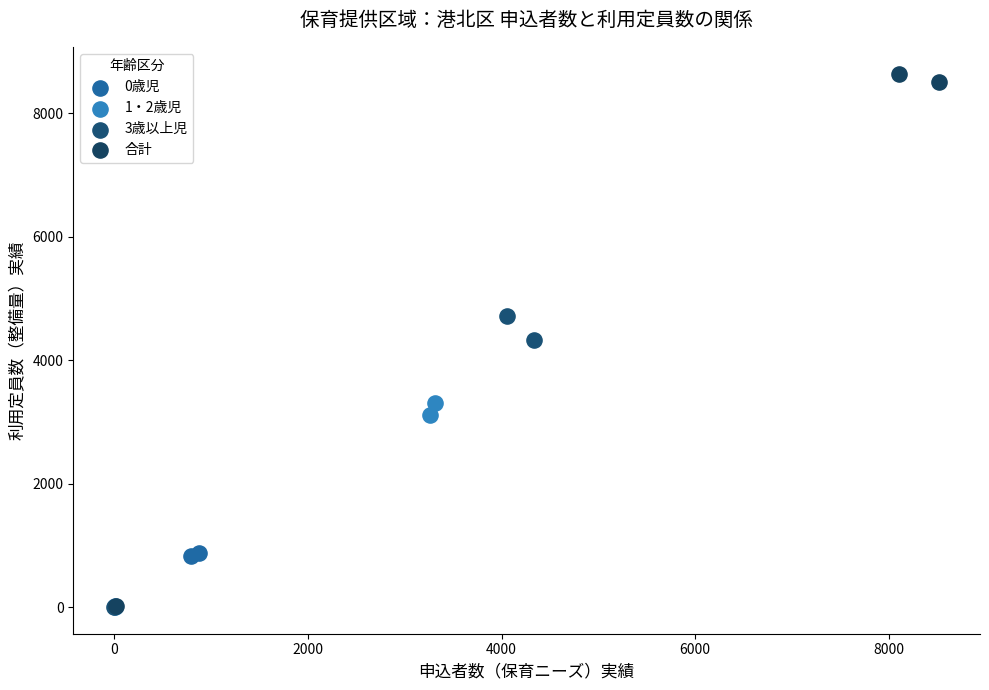

Which series has the largest Y range (max minus min)?

合計